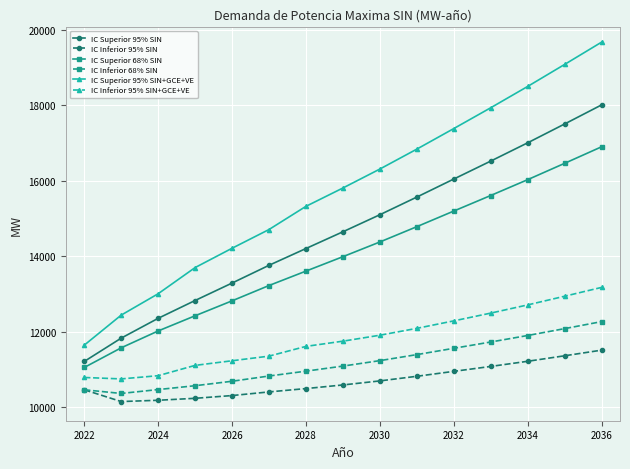

What is the average value of the IC Superior 68% SIN series?

14008.1